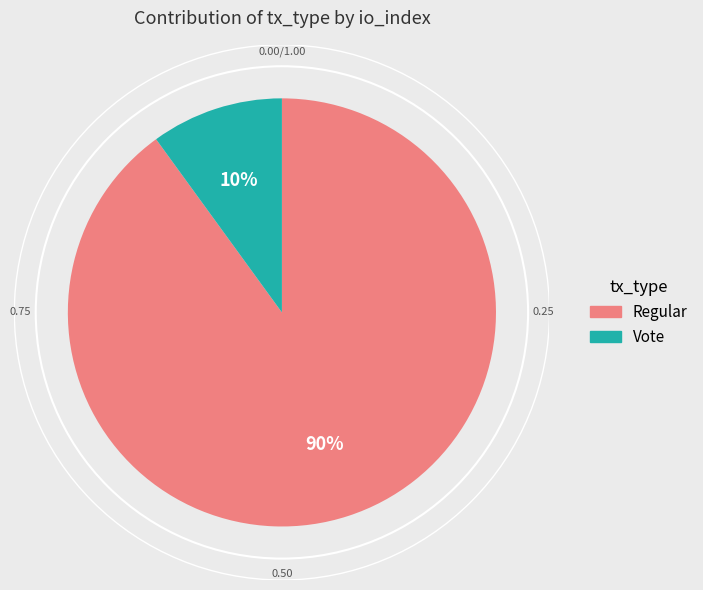

What percentage is the Regular slice, to the nearest percent?

90%